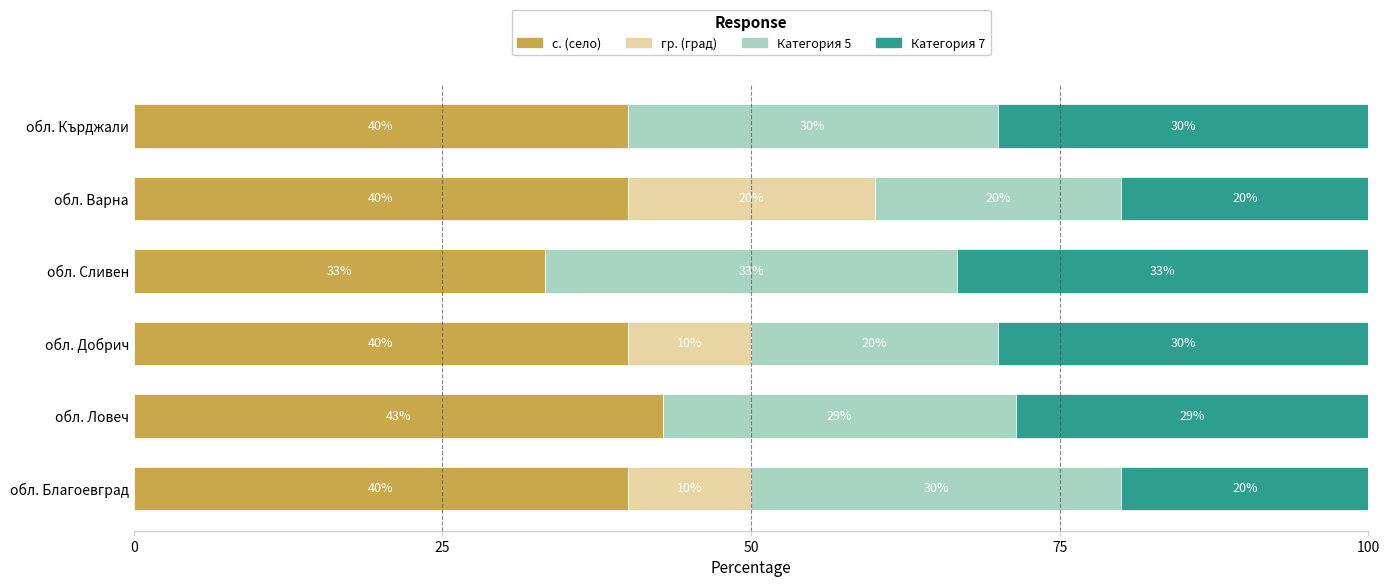

What is the maximum value for с. (село)?

42.9